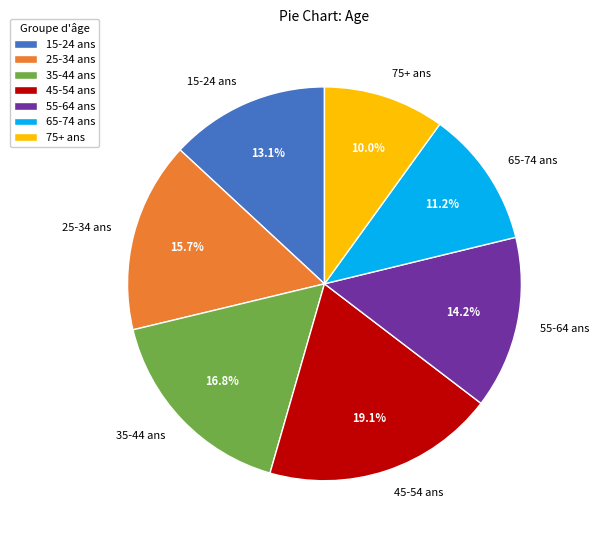

To the nearest percent, what is the average slice percentage?

14%